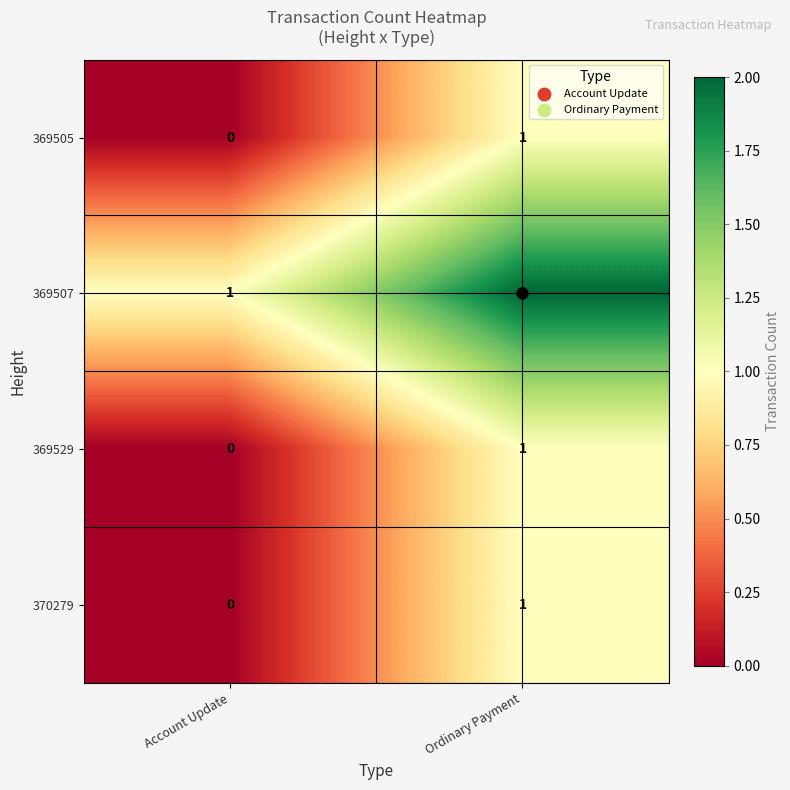

Where is 370279 nearest to the value 0?

Account Update